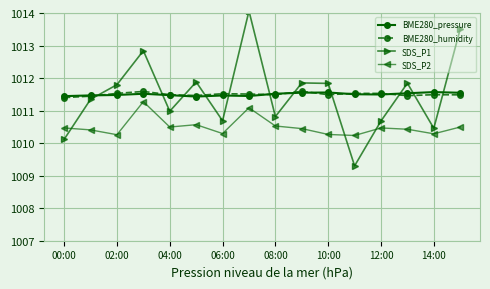

At how many categories does at least one series exceed 1012?

3